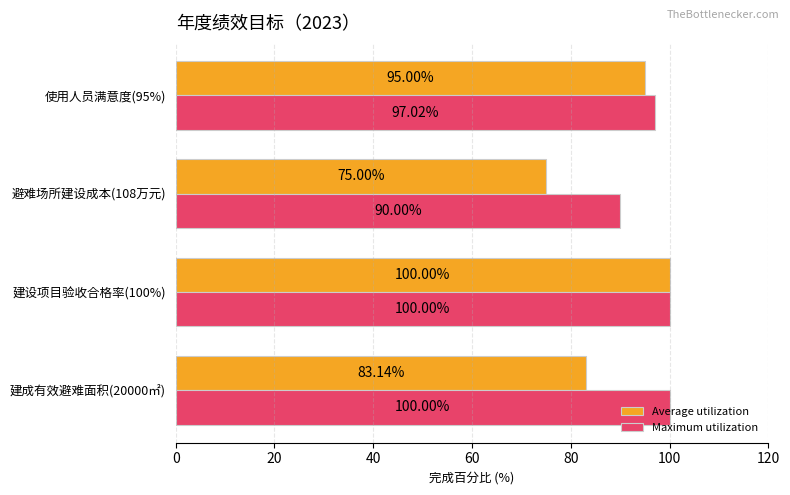

What is the sum of all Maximum utilization values?

387.0